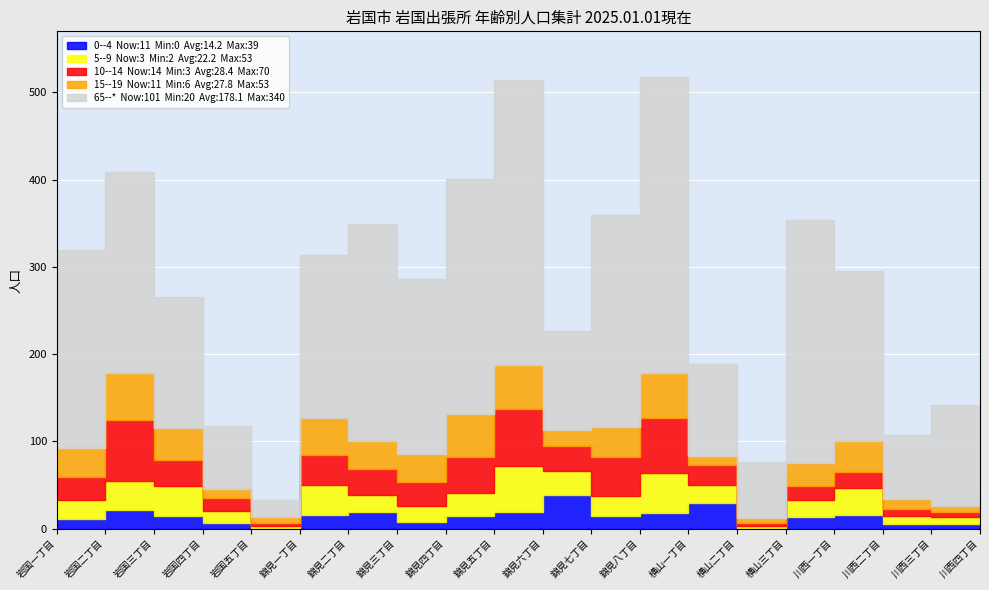

At 岩国三丁目, list the series in order from largest to smallest.

65--*, 15--19, 5--9, 10--14, 0--4